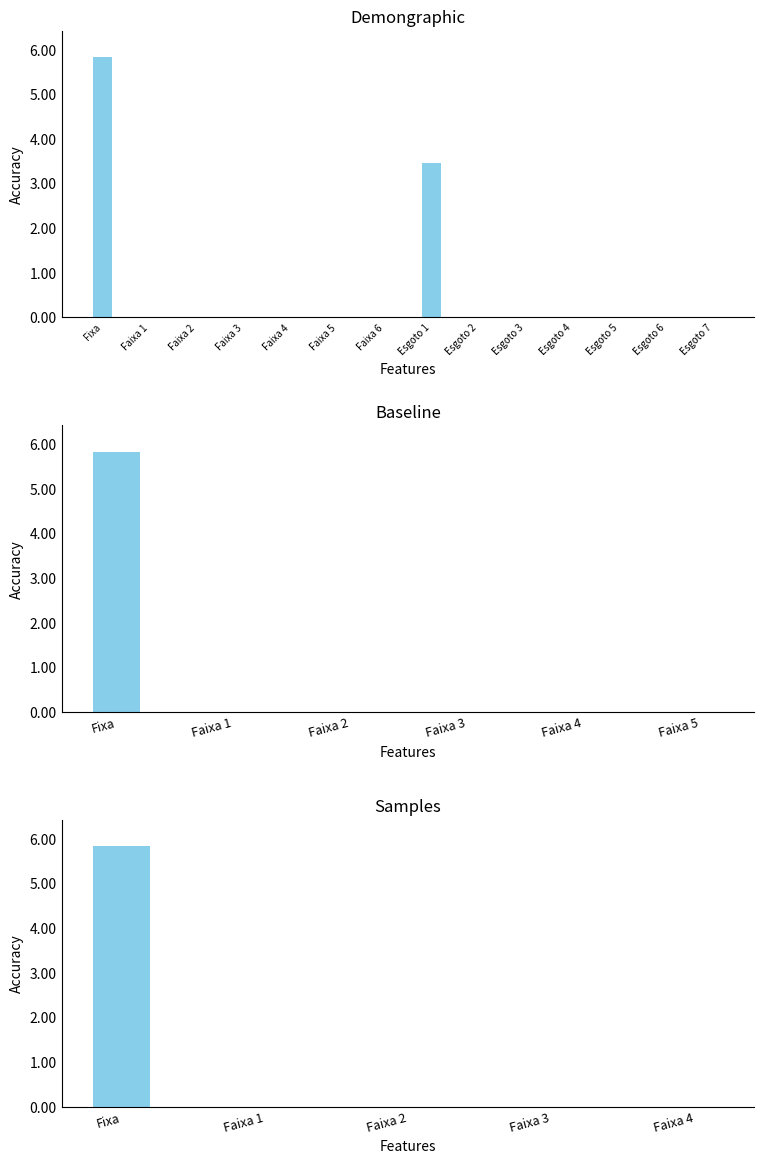

The value at Faixa 1 is -2.7. True or false?

False